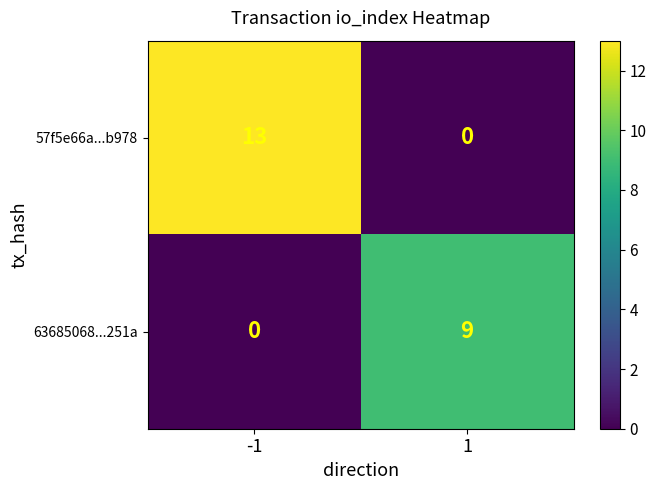

Is it true that 63685068...251a equals 4 at 1?

False